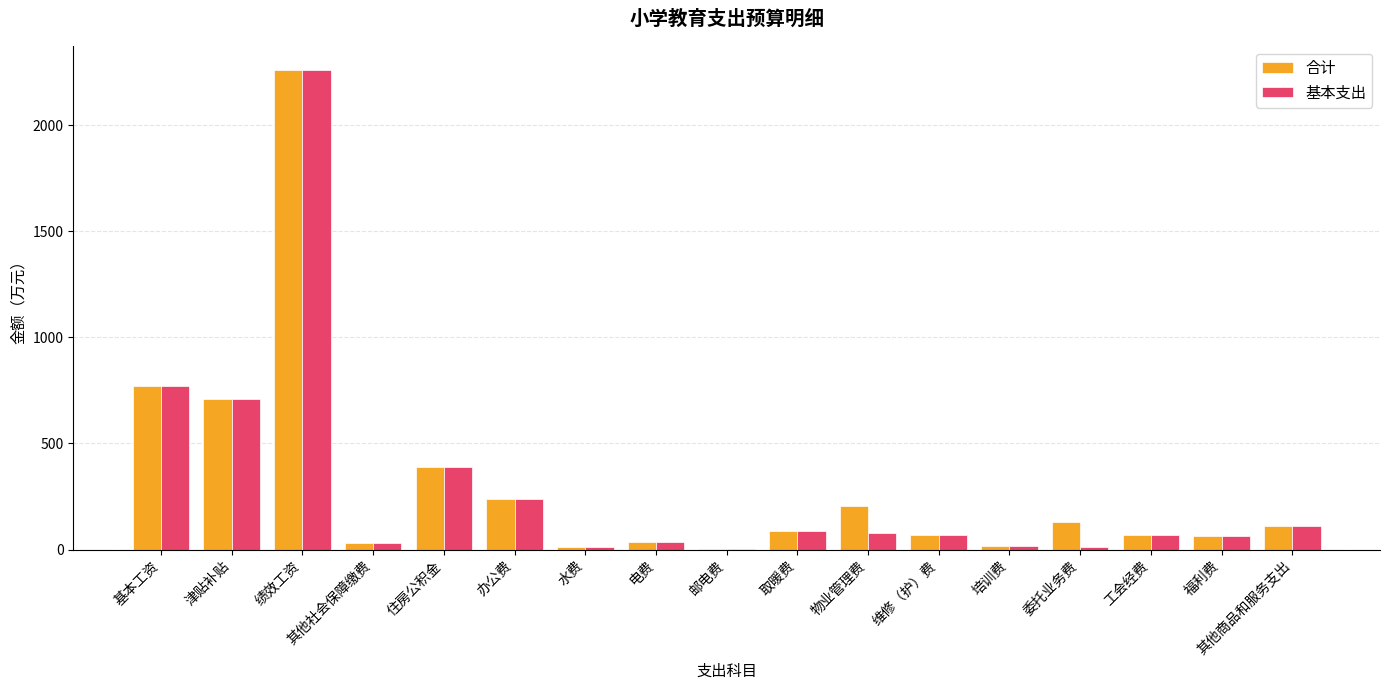

At which label is 基本支出 closest to 1130?

基本工资